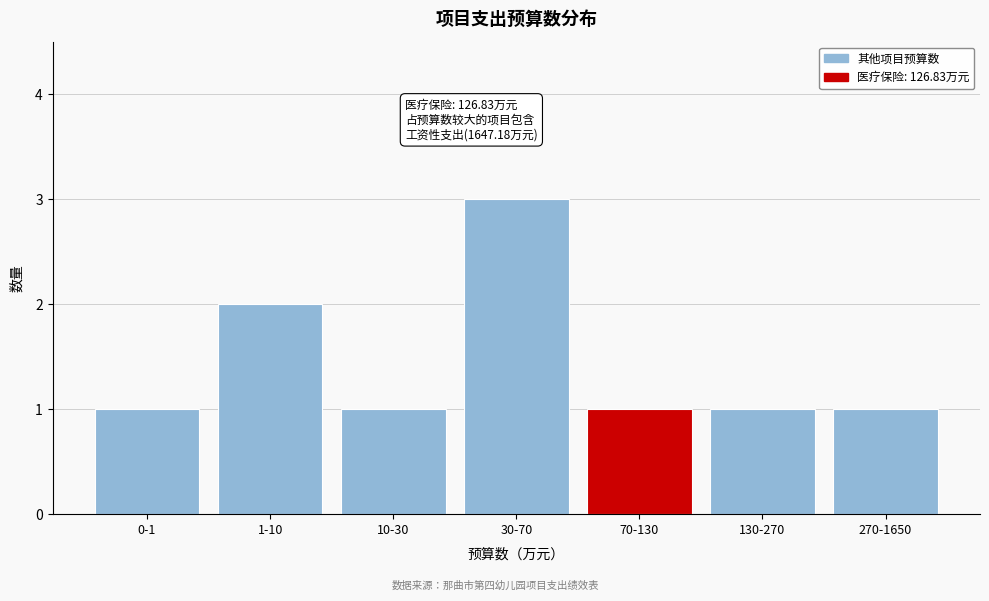

Reading right to left, extract all data points from this chart.

1	1	1	3	1	2	1